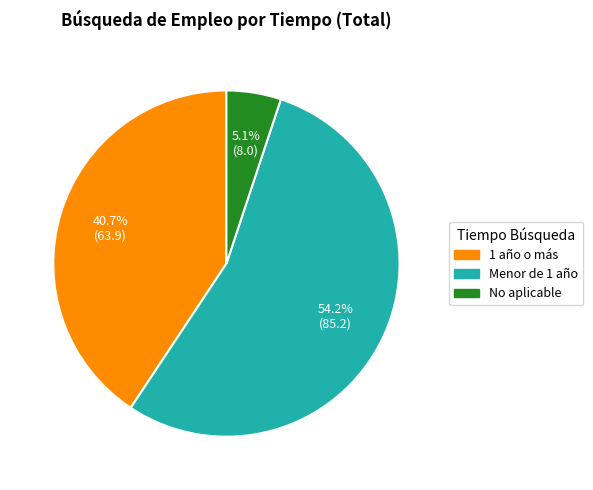

Count the number of slices in the pie.

3